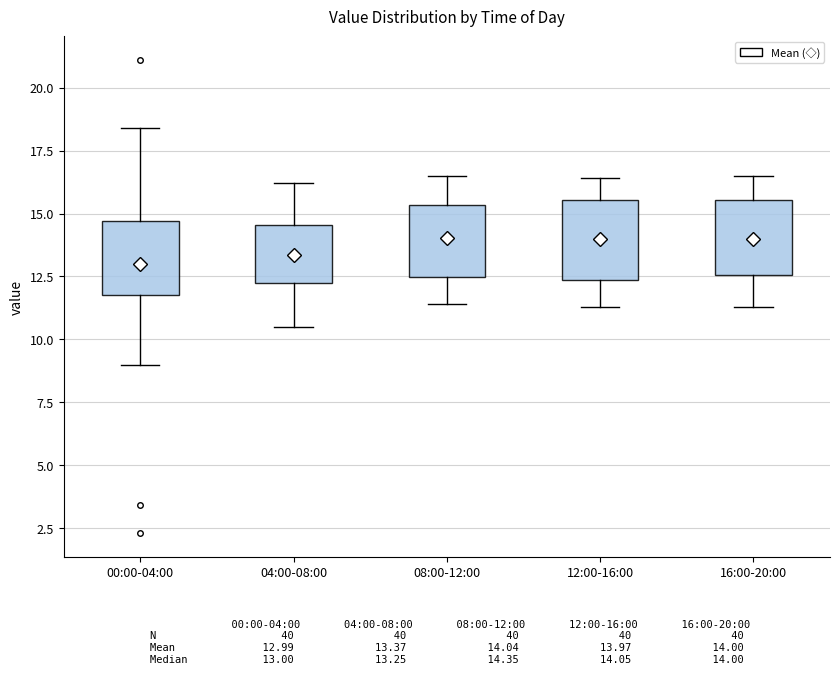

Reading left to right, read every box against the y-axis: the position of its median line, the range the box covers, and the ends of its whiskers. The values are not printed on the chart, so give them approximately, as read against the axis.

00:00-04:00: median 13.0, box 12.0 to 14.5, whiskers 9.0 to 18.5
04:00-08:00: median 13.5, box 12.0 to 14.5, whiskers 10.5 to 16.0
08:00-12:00: median 14.5, box 12.5 to 15.5, whiskers 11.5 to 16.5
12:00-16:00: median 14.0, box 12.5 to 15.5, whiskers 11.5 to 16.5
16:00-20:00: median 14.0, box 12.5 to 15.5, whiskers 11.5 to 16.5